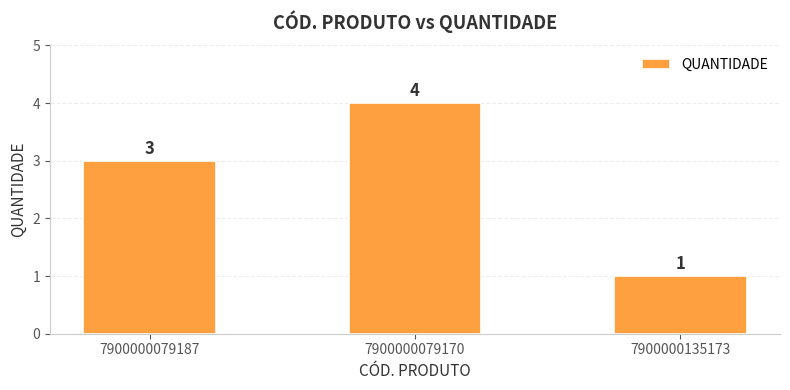

Is it true that the value at 7900000079187 is 3?

True